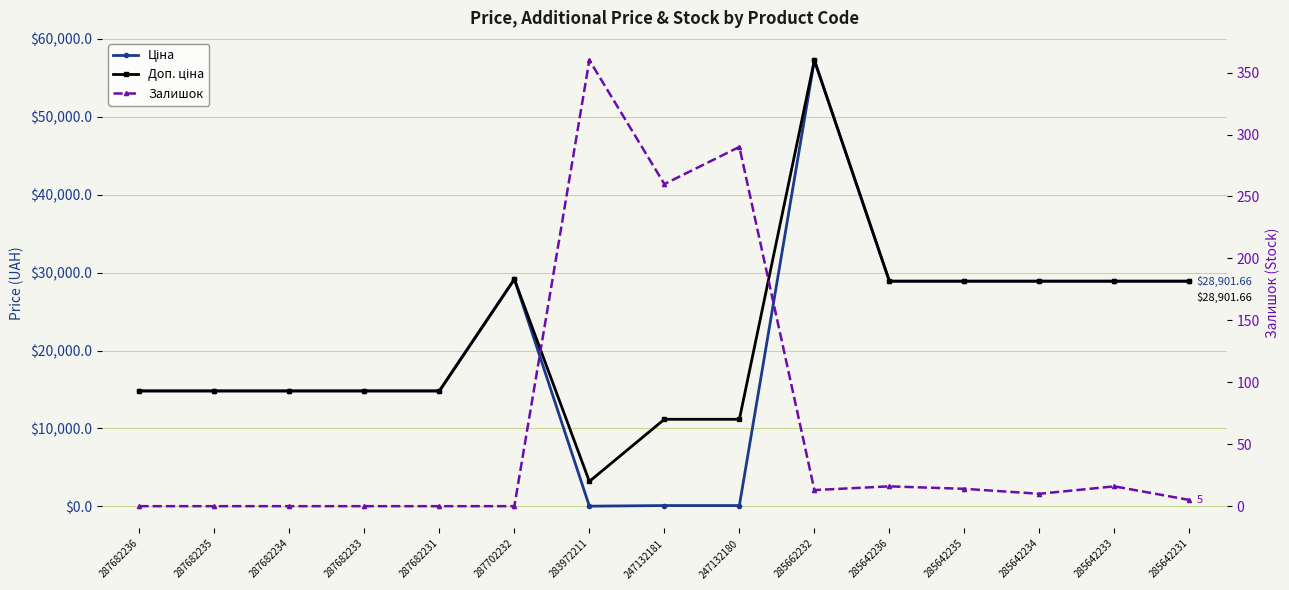

At which label does Ціна first exceed 14817?

287682236